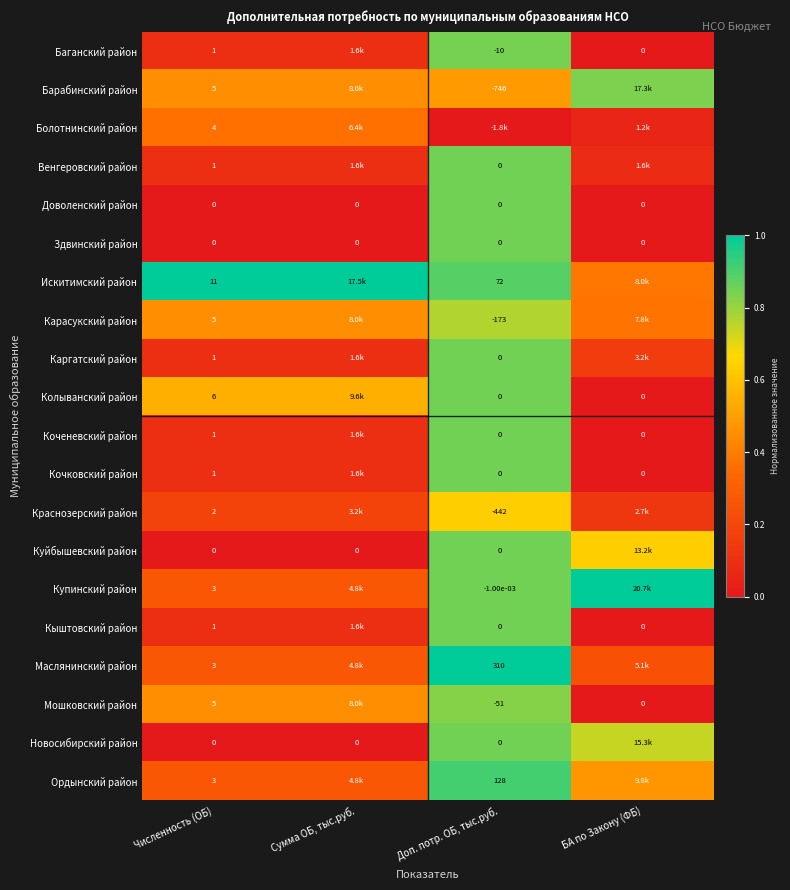

Which has a higher value, БА по Закону (ФБ) or Численность (ОБ)?

Численность (ОБ)